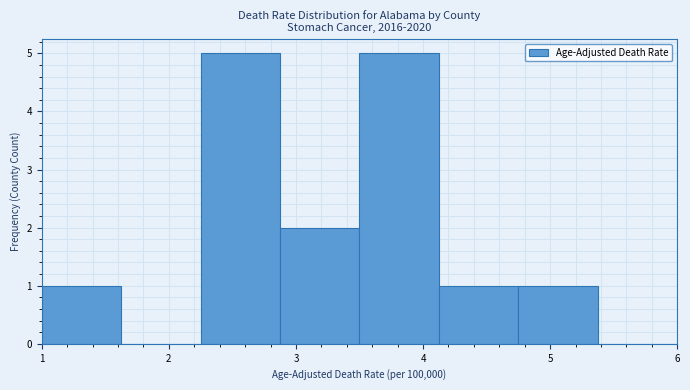

How tall is the bar that spans 2.9 to 3.5 on the x-axis? Neither the bar edges nor the heights are printed on the chart, so give them approximately, as read against the axes.

2